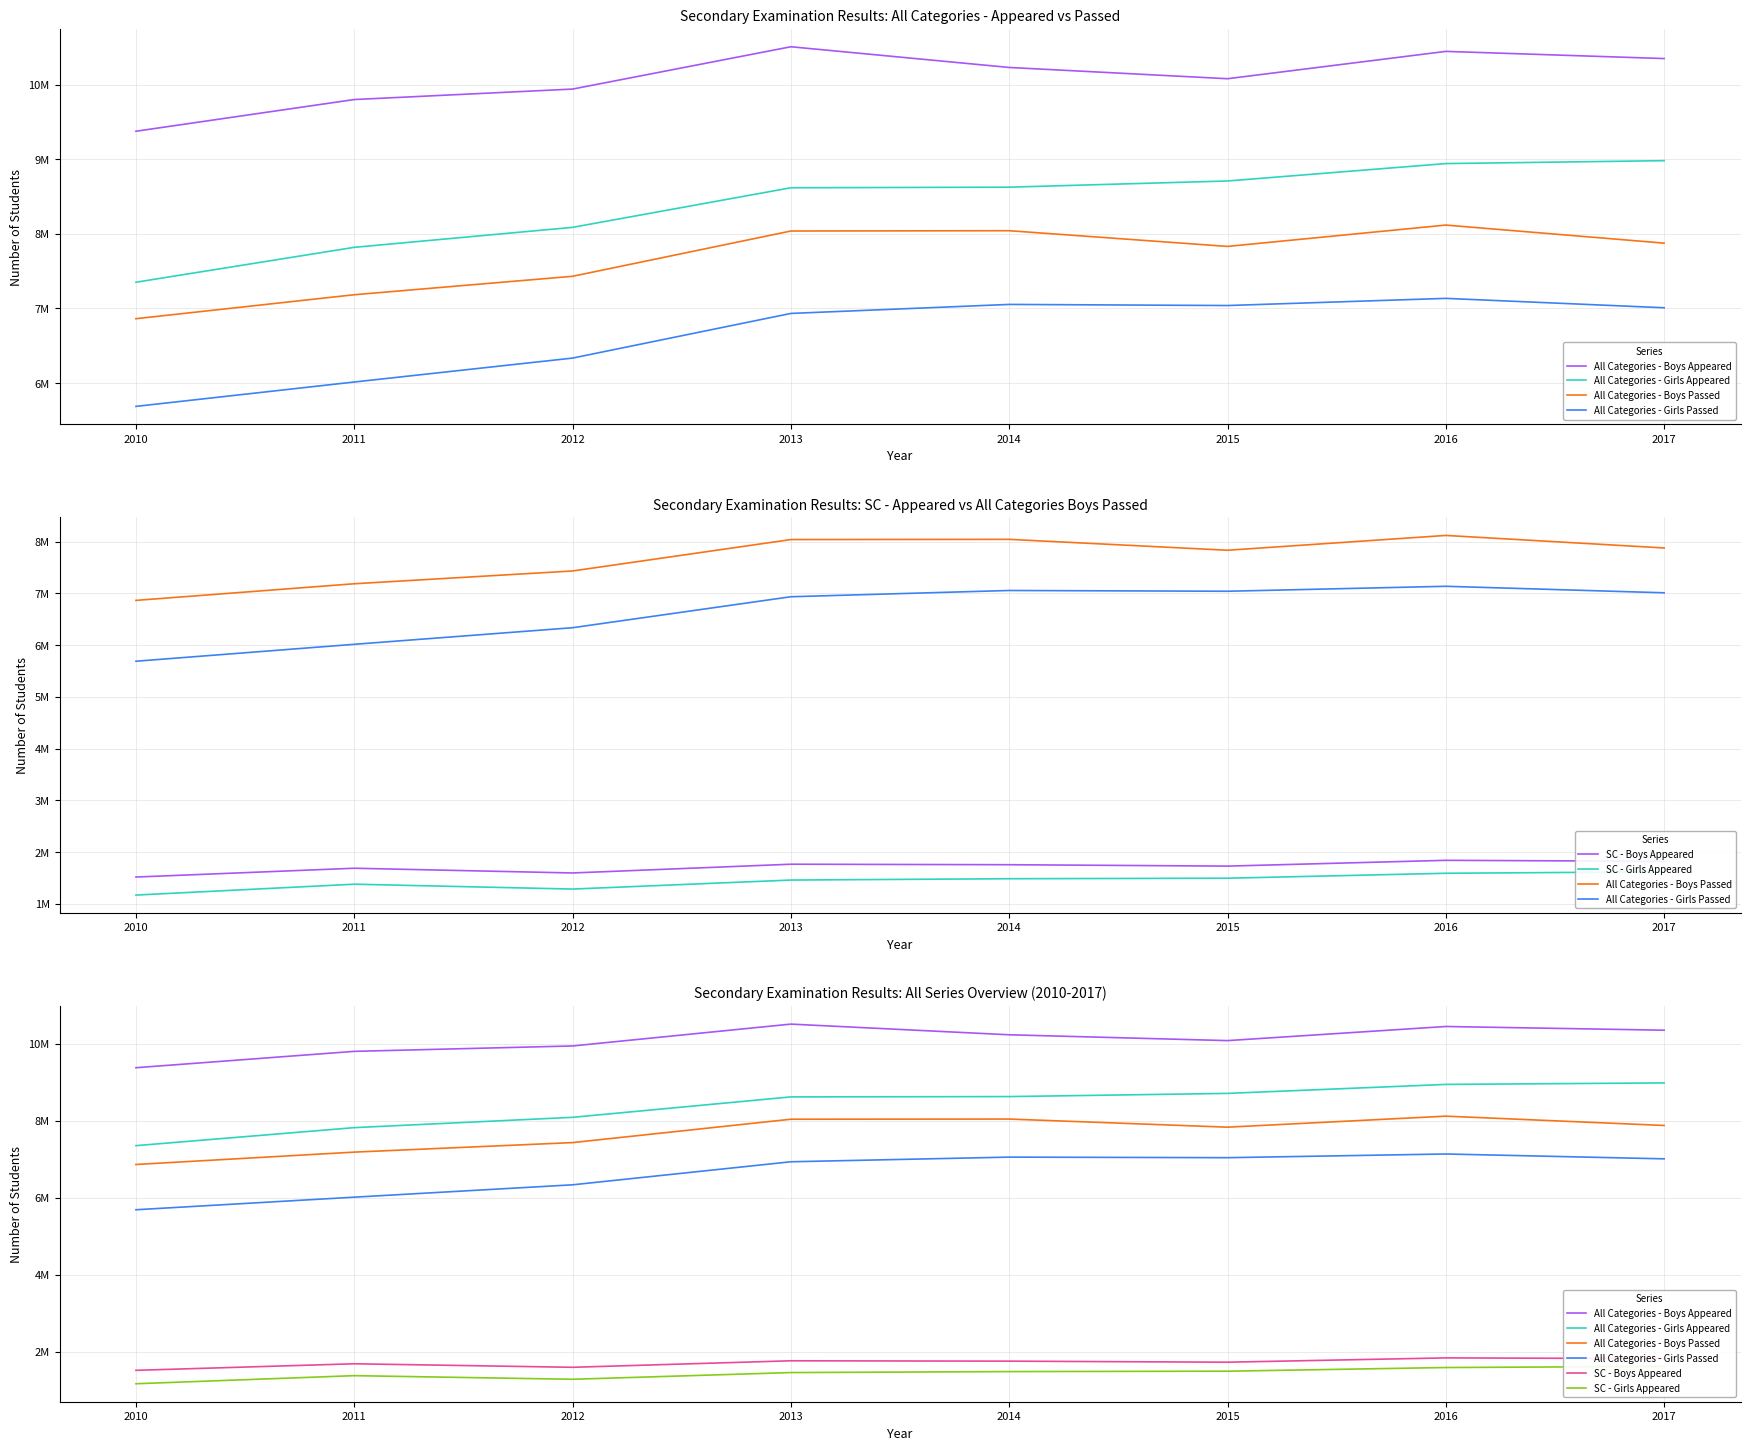

At which category is the sum across all series the highest?

2016